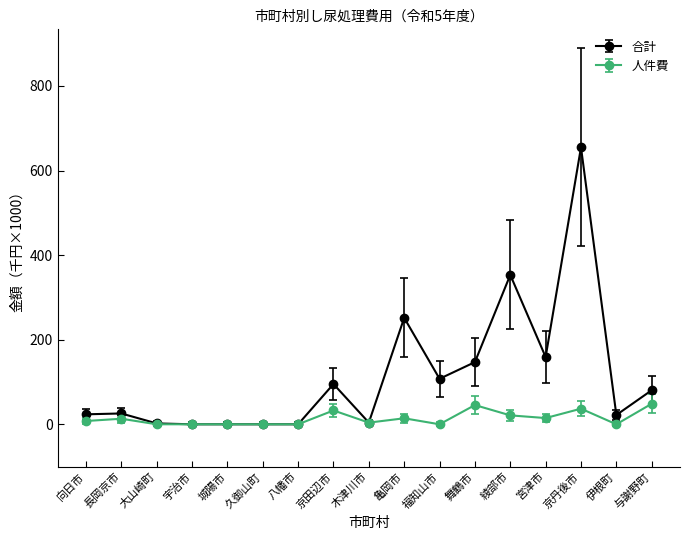

What is the difference between the 合計 values at 京田辺市 and 与謝野町?

14.7